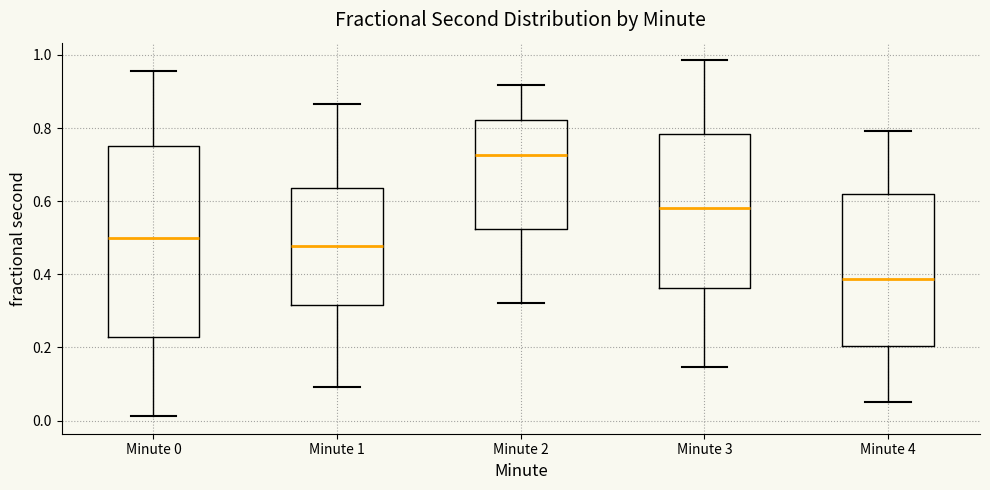

Reading left to right, transcribe this box plot: for each box, give where its median line is, the range the box spans, and where its two whiskers end, as read against the y-axis. The values are not printed on the chart, so give them approximately, as read against the axis.

Minute 0: median 0.50, box 0.22 to 0.76, whiskers 0.02 to 0.96
Minute 1: median 0.48, box 0.32 to 0.64, whiskers 0.10 to 0.86
Minute 2: median 0.72, box 0.52 to 0.82, whiskers 0.32 to 0.92
Minute 3: median 0.58, box 0.36 to 0.78, whiskers 0.14 to 0.98
Minute 4: median 0.38, box 0.20 to 0.62, whiskers 0.06 to 0.80